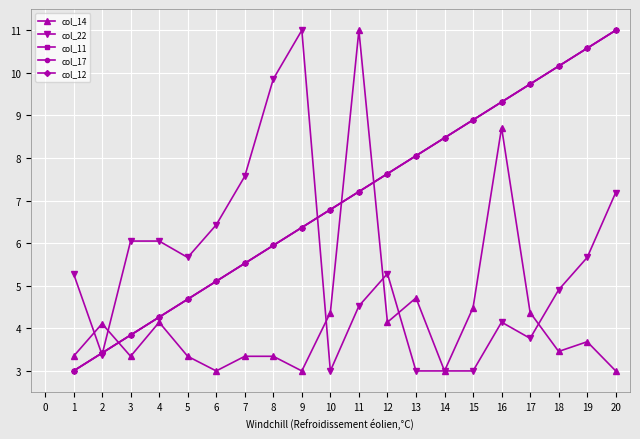

The value of col_22 at 10 is 3.0. True or false?

True